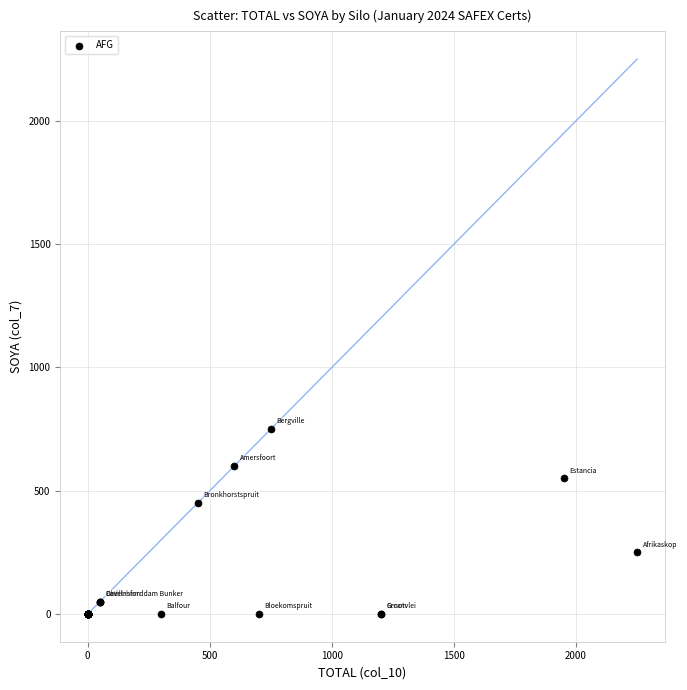

What Y value in the scatter plot is closest to 375?

450